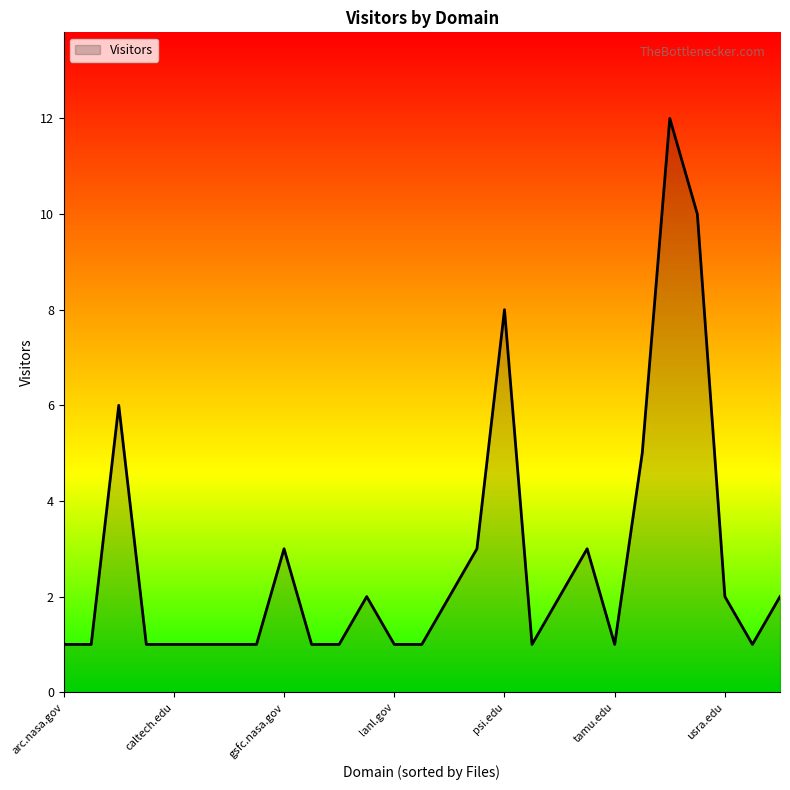

What is the sum of all values?

74